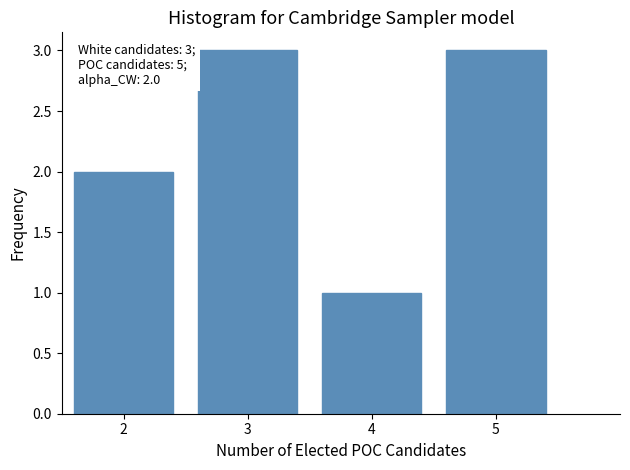

Reading left to right, transcribe all the data shown in this chart.

2	3	1	3